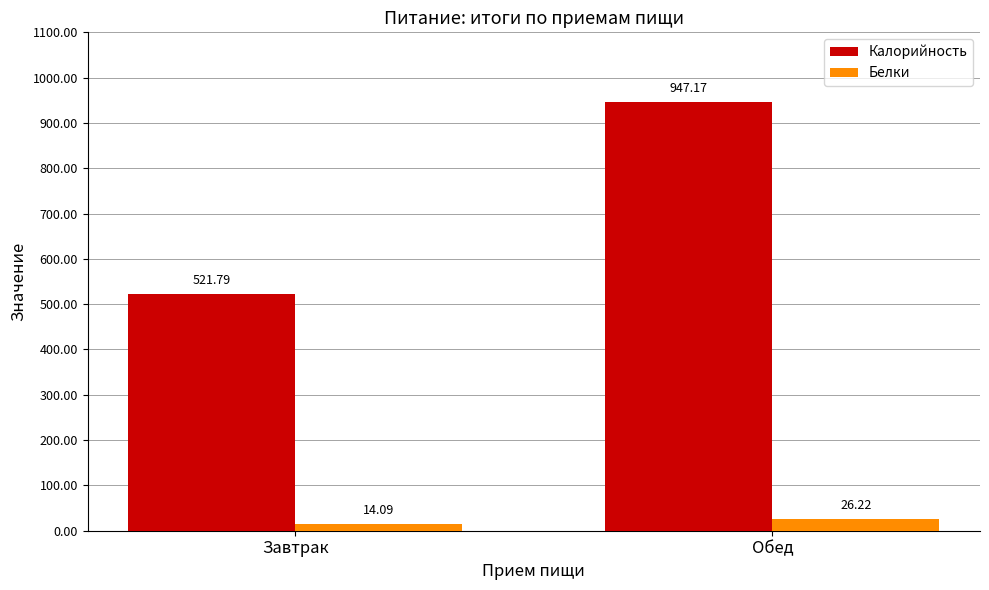

Reading left to right, list all the values displayed in this chart.

Калорийность: 521.8	947.2
Белки: 14.1	26.2